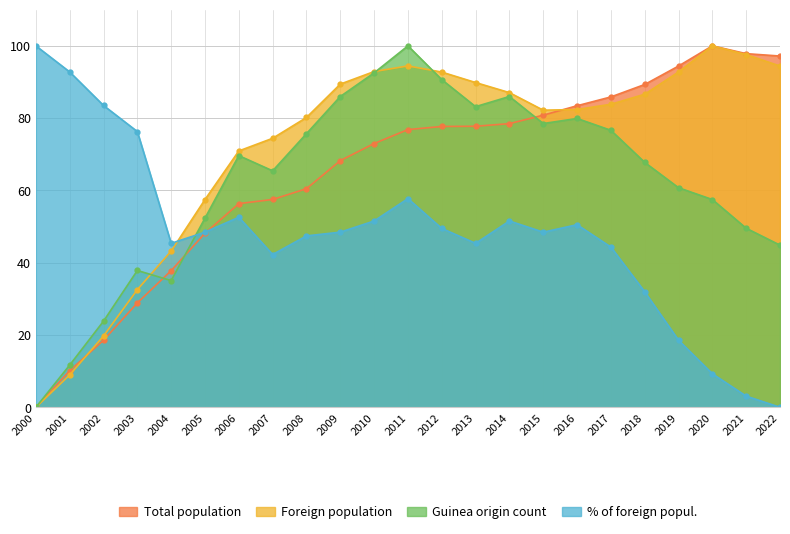

Which series has the widest spread of values?

Total population